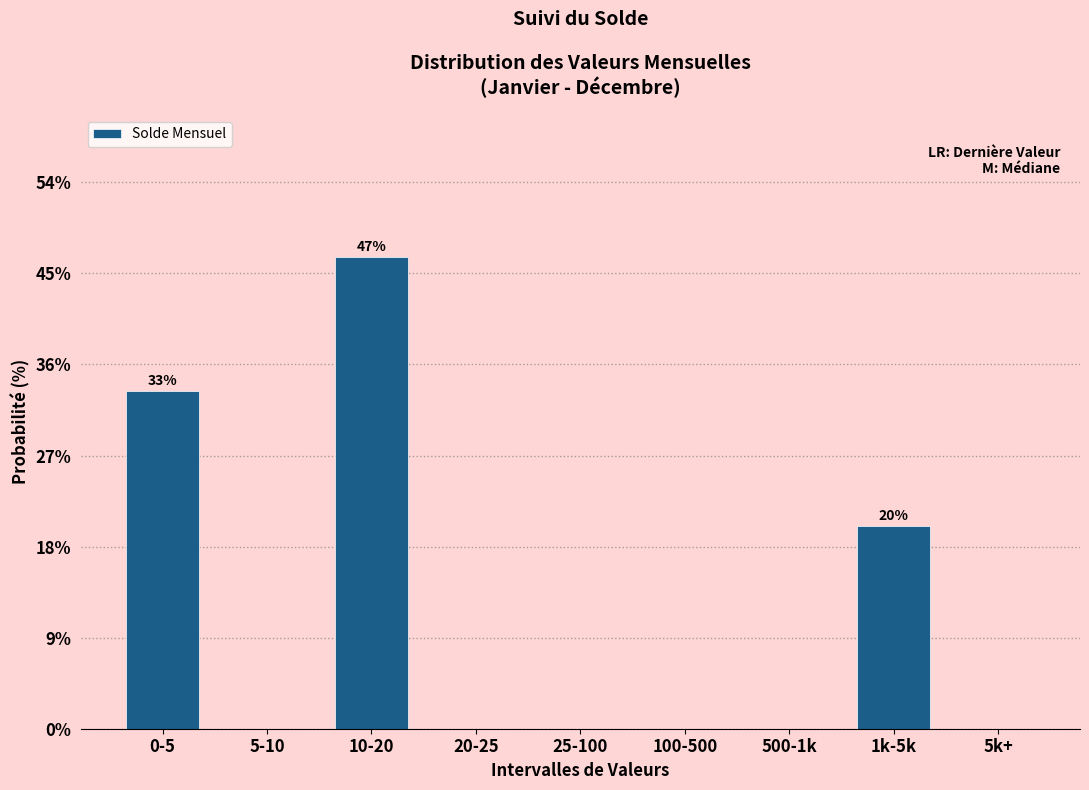

Reading left to right, list all the values displayed in this chart.

0-5=33.3	5-10=0.0	10-20=46.7	20-25=0.0	25-100=0.0	100-500=0.0	500-1k=0.0	1k-5k=20.0	5k+=0.0